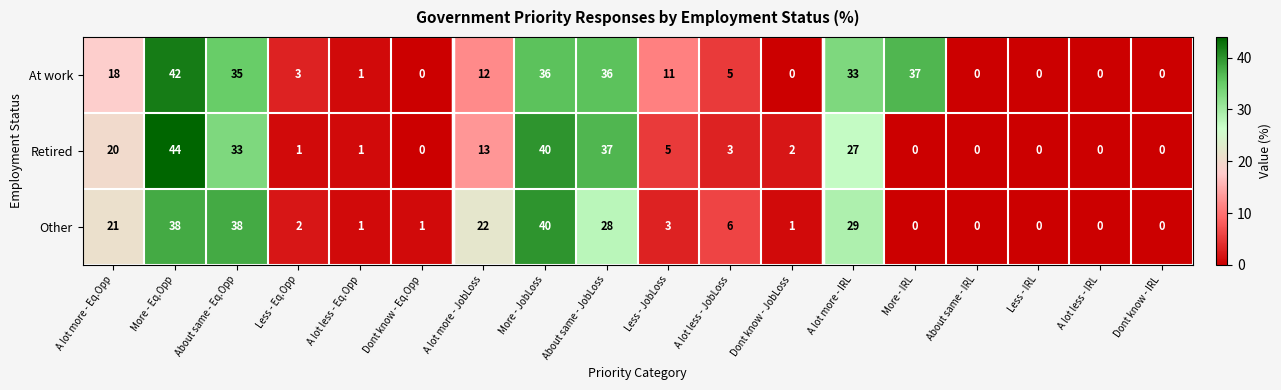

What is the sum of the At work values at More - JobLoss and A lot more - JobLoss?

48